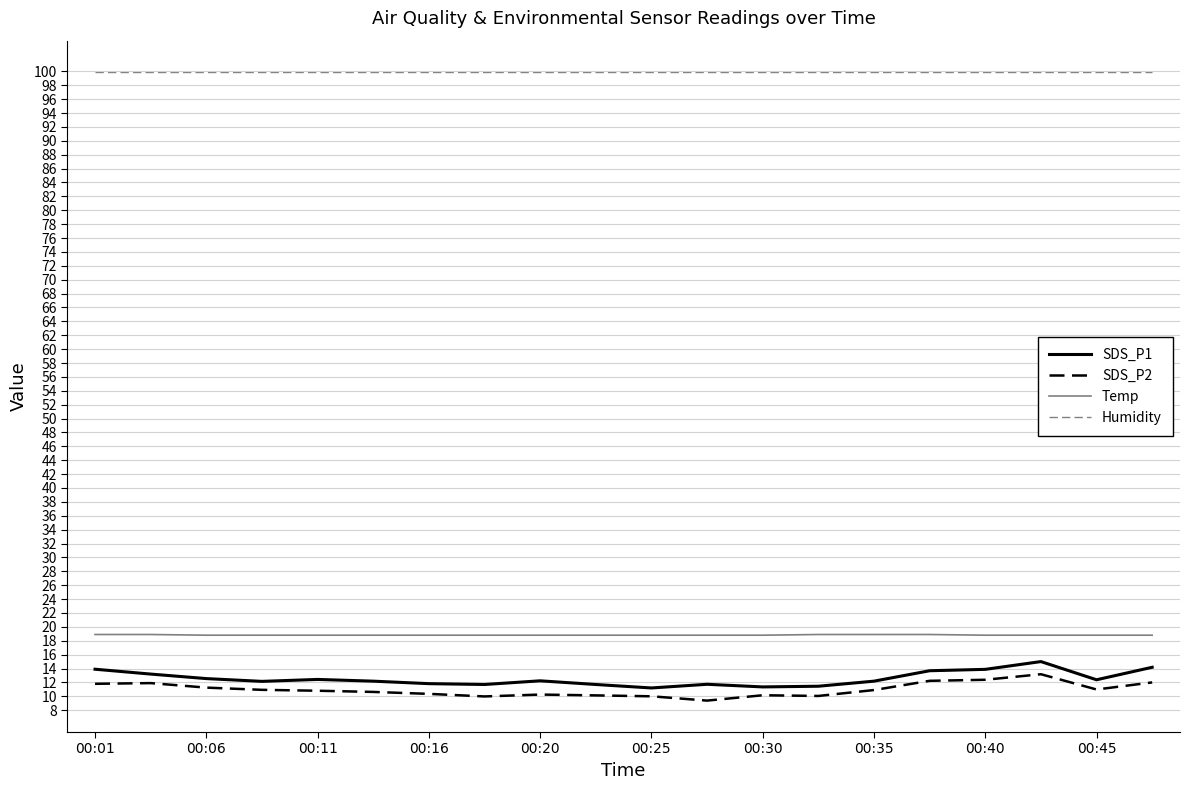

What is the minimum value for Humidity?

99.9